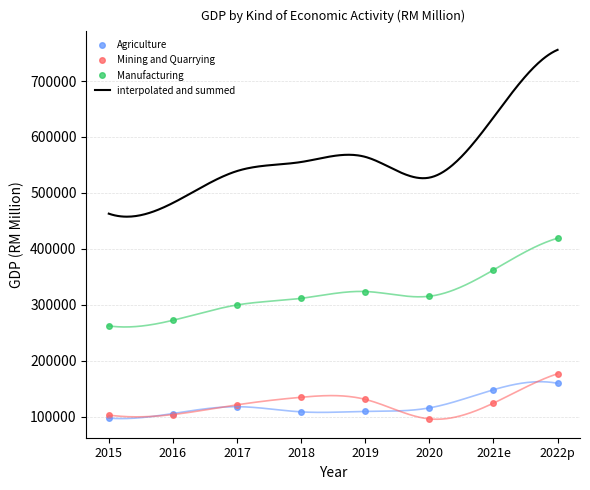

What is the minimum value for Manufacturing?

262379